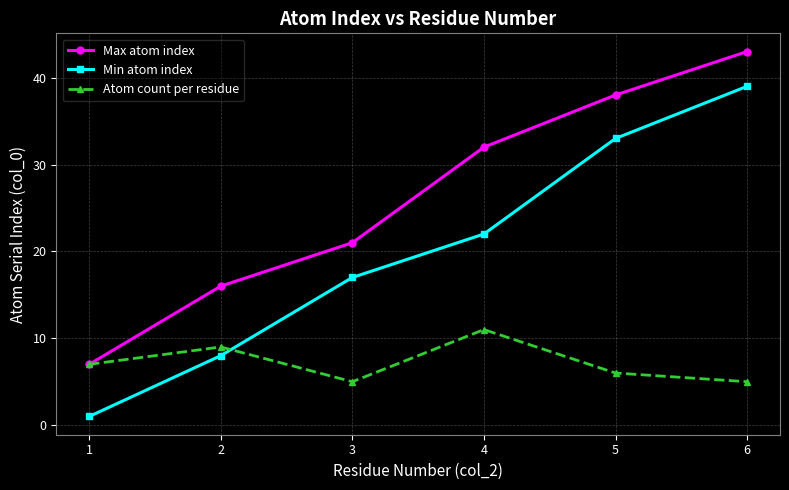

What is the difference between the highest and lowest values at 4?

21